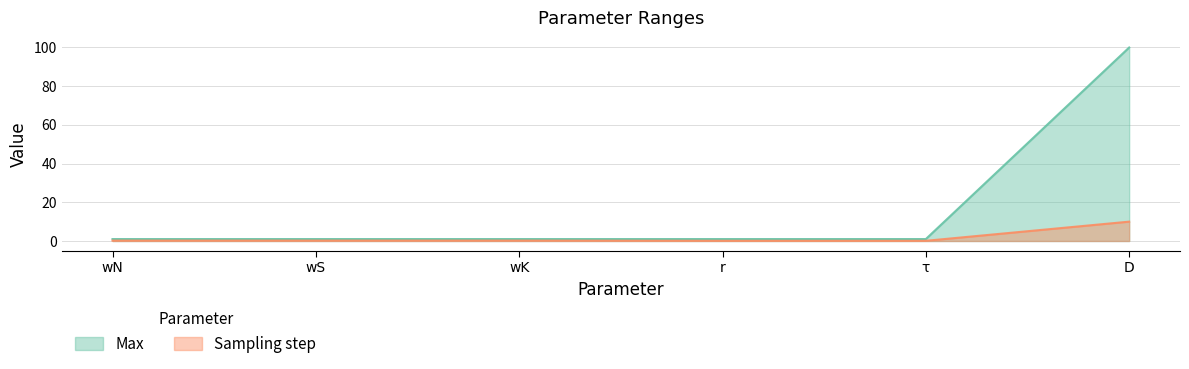

At wK, list the series in order from largest to smallest.

Max, Sampling step